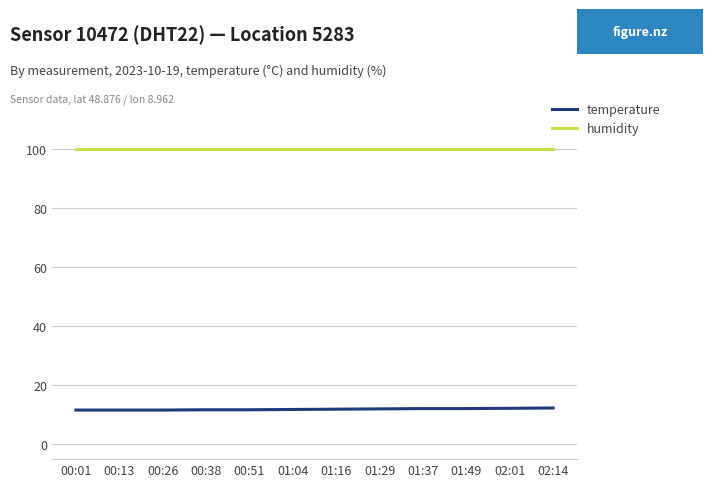

How many distinct data groups are displayed?

2